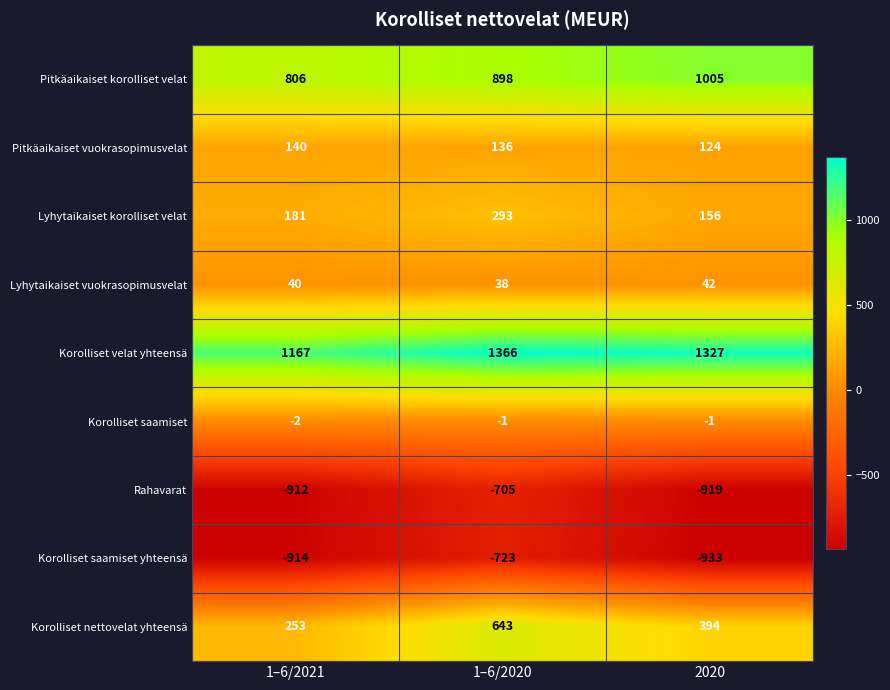

Between 1–6/2021 and 1–6/2020, which series saw the biggest shift?

Korolliset nettovelat yhteensä